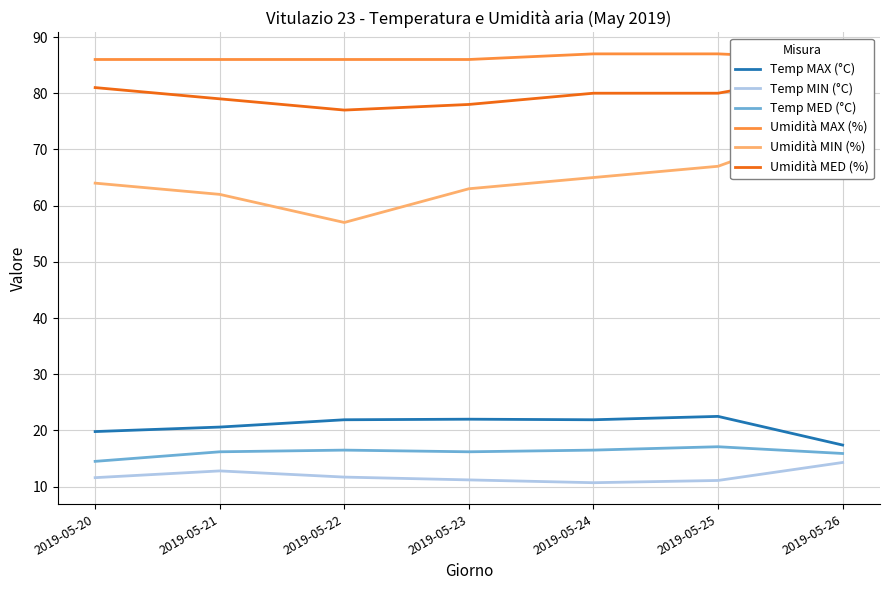

How many interior local valleys does the Umidità MIN (%) series have?

1